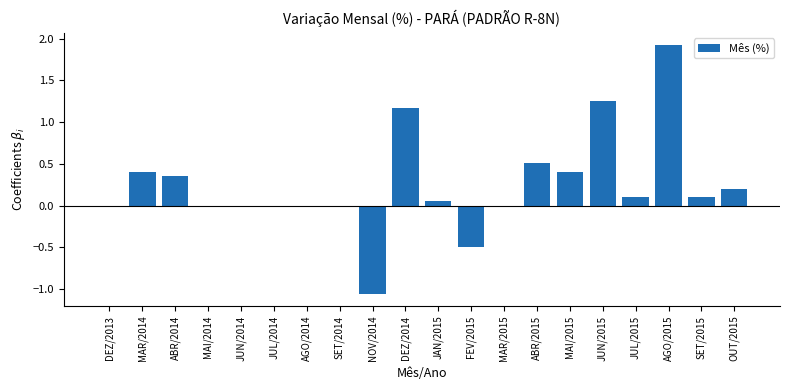

Between MAI/2014 and NOV/2014, which is larger?

MAI/2014